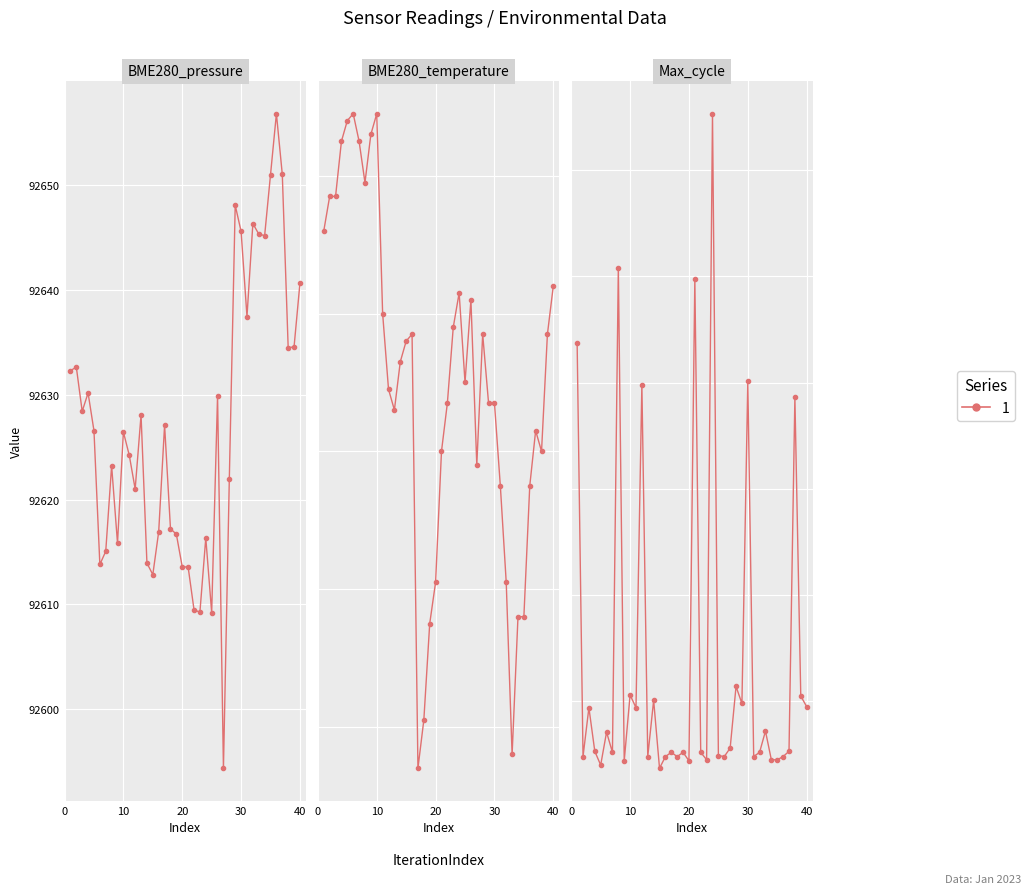

How many lines are shown in the chart?

3